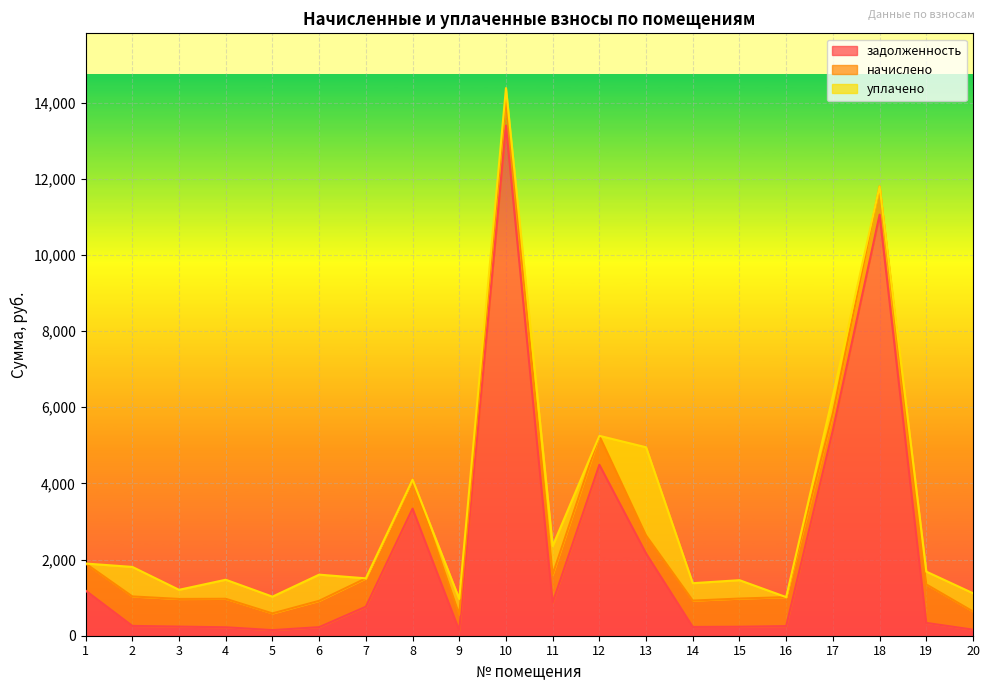

Rank the series at 7 from highest to lowest value.

задолженность, начислено, уплачено